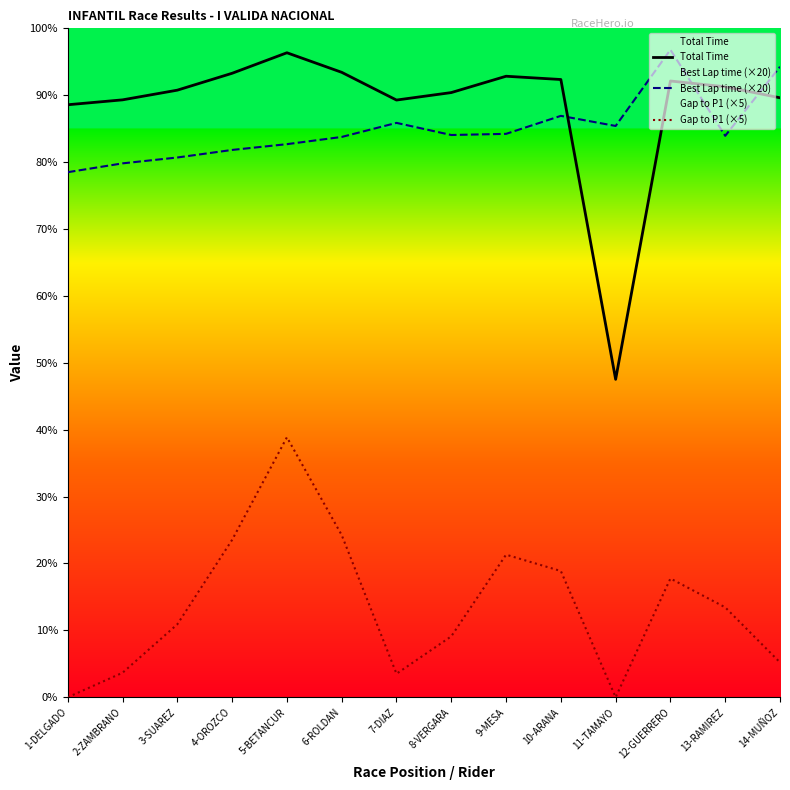

Does the chart have visible grid lines?

No